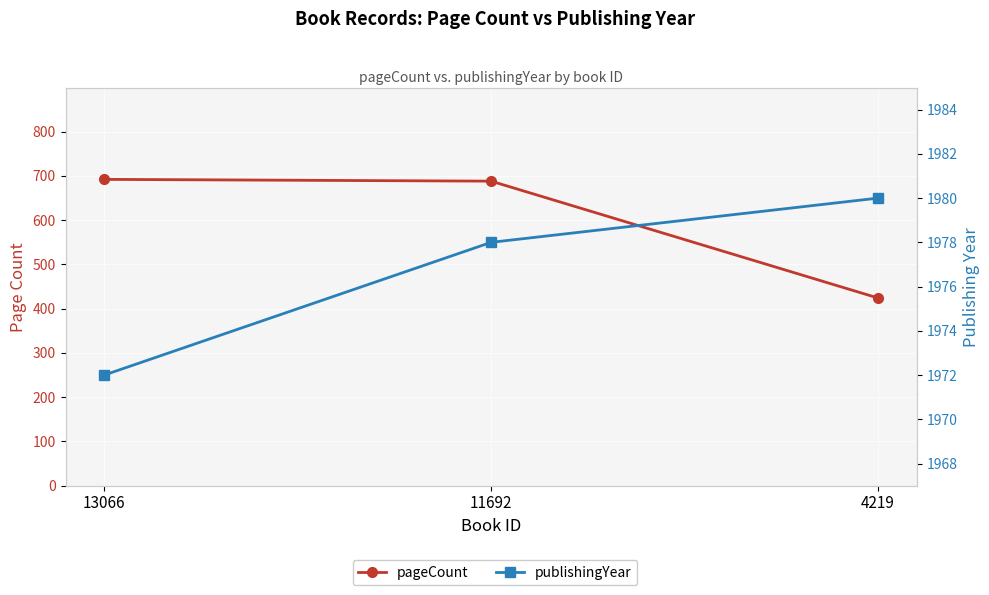

Reading left to right, what are all the values shown in this chart?

pageCount: 692	688	424
publishingYear: 1972	1978	1980